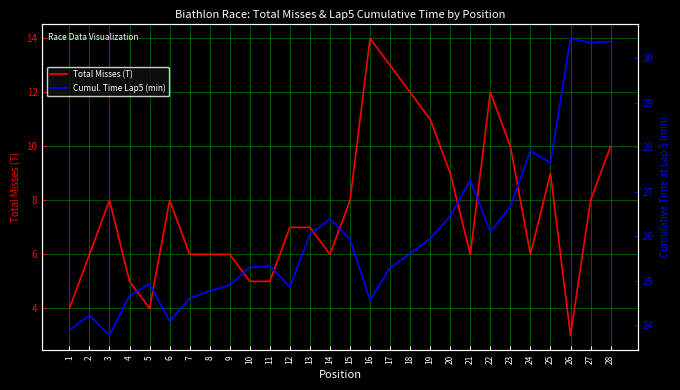

In Cumul. Time Lap5 (min), how many points are lower than both neighbors (excluding endpoints)?

7